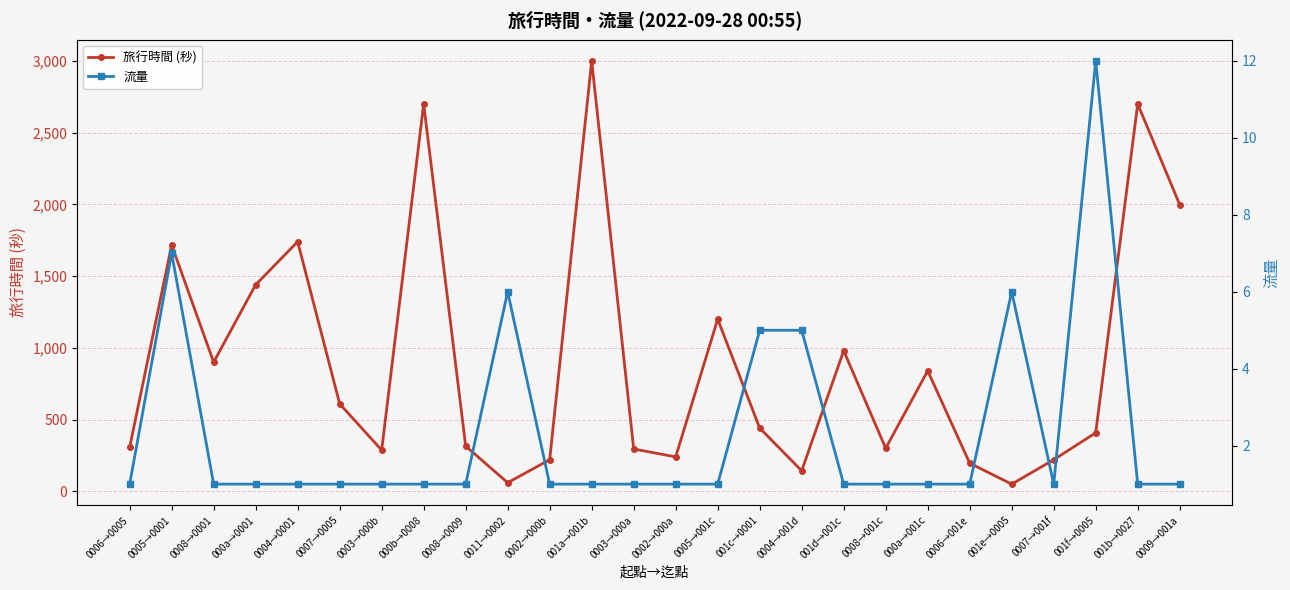

True or false: 旅行時間 (秒) and 流量 cross at least once.

False